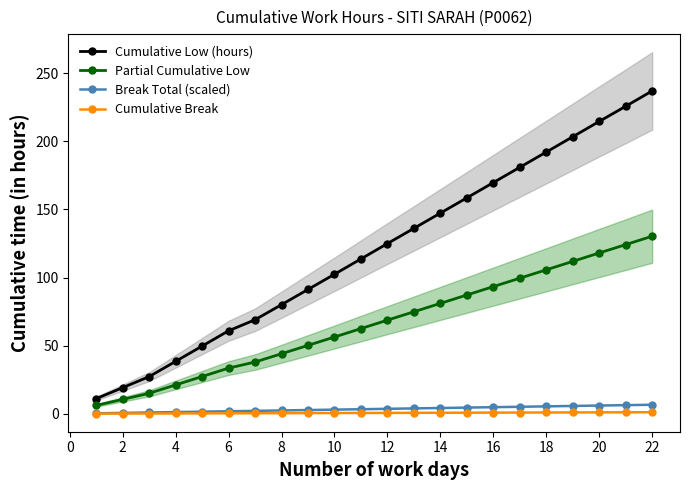

What are all the series names shown in the legend?

Cumulative Low (hours), Partial Cumulative Low, Break Total (scaled), Cumulative Break